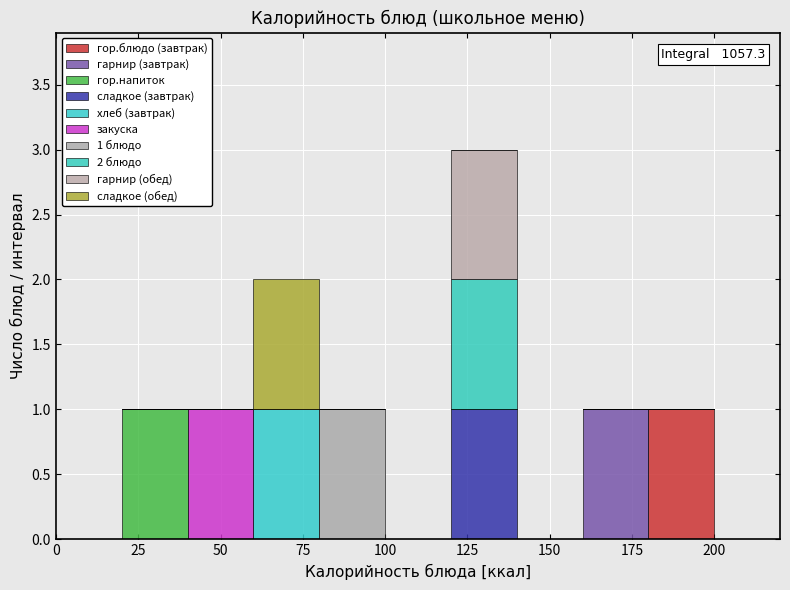

Which range on the x-axis has the tallest stacked bar (by total height)?

120 to 140